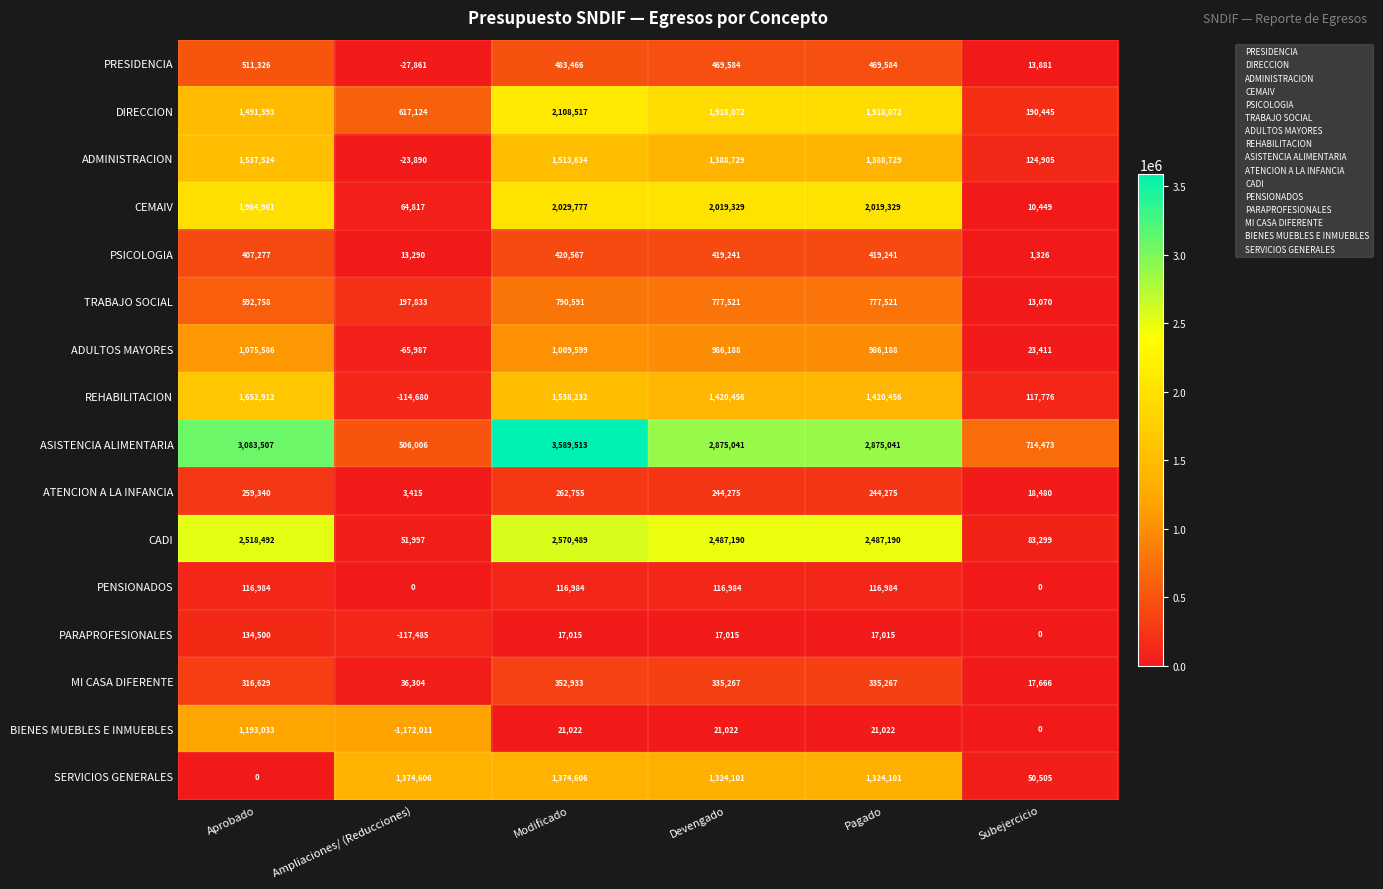

What is the total value across all series at Ampliaciones/ (Reducciones)?

1343478